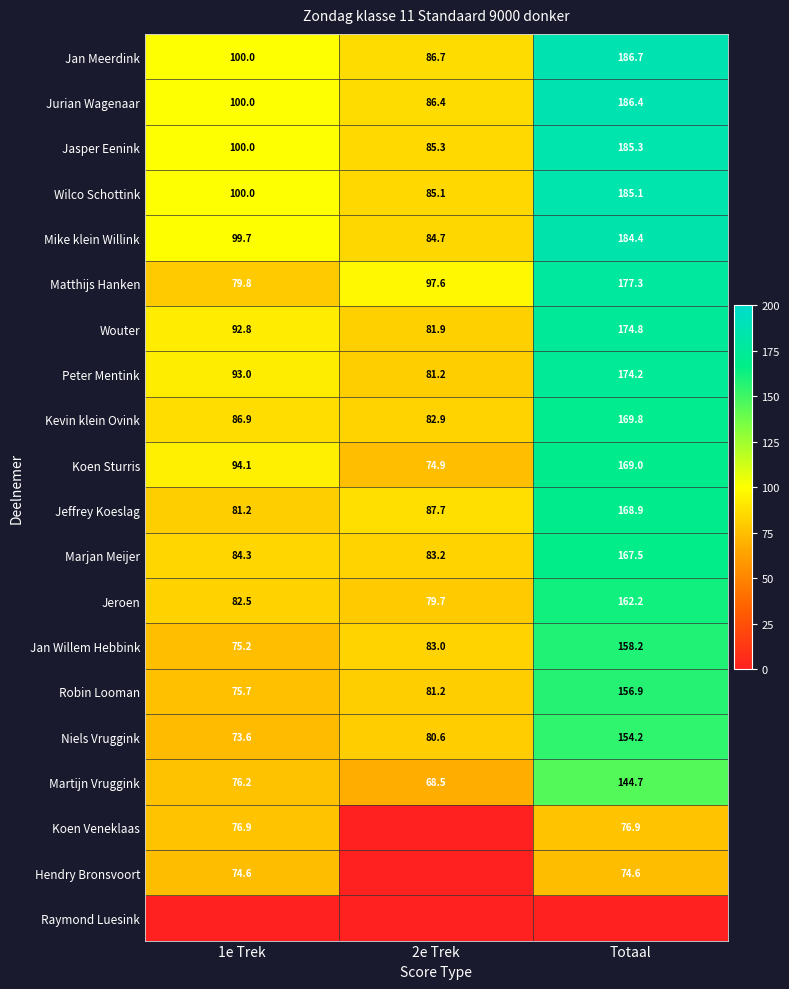

True or false: Marjan Meijer has a value of 167.5 at Totaal.

True